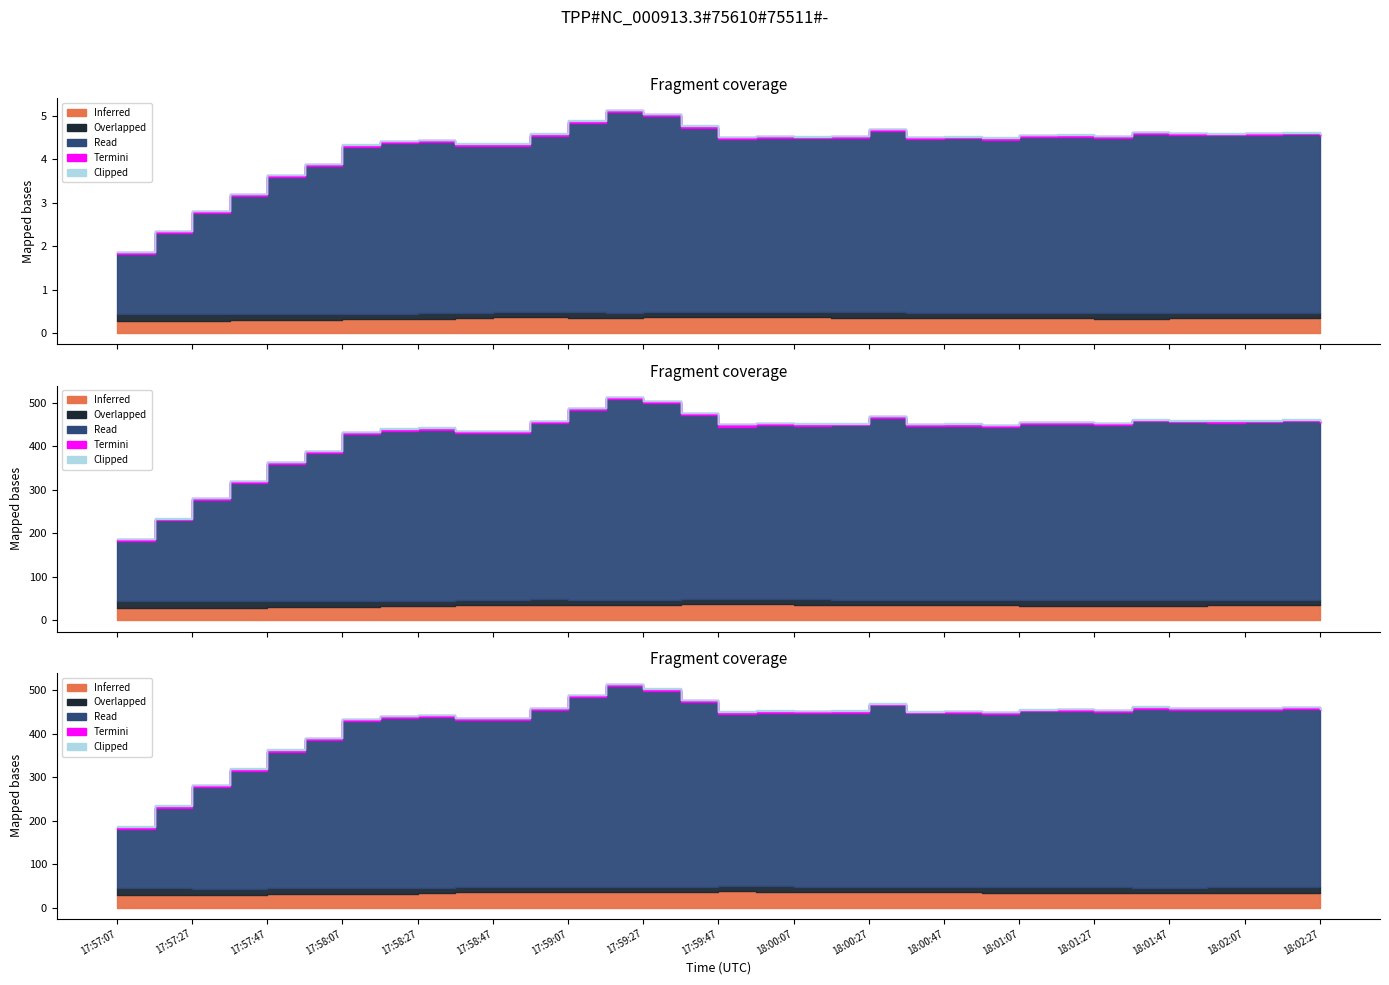

How many distinct data groups are displayed?

5